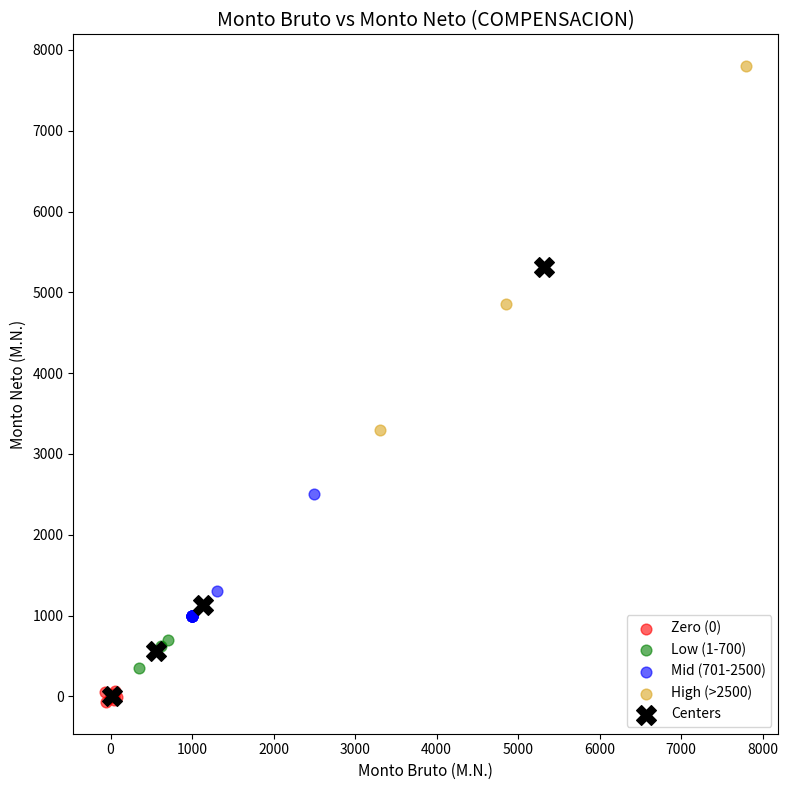

What are all the series names shown in the legend?

Zero (0), Low (1-700), Mid (701-2500), High (>2500), Centers